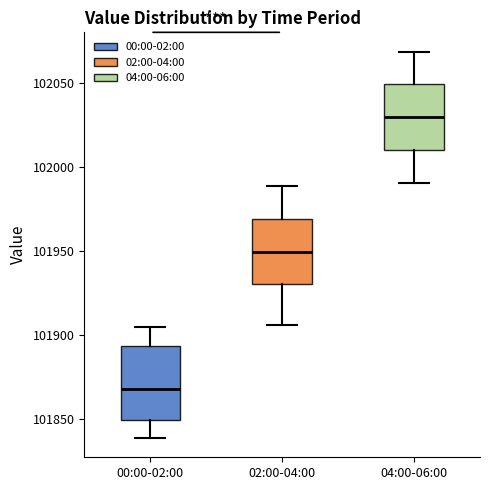

Reading left to right, transcribe this box plot: for each box, give where its median line is, the range the box spans, and where its two whiskers end, as read against the y-axis. The values are not printed on the chart, so give them approximately, as read against the axis.

00:00-02:00: median 101870, box 101850 to 101895, whiskers 101840 to 101905
02:00-04:00: median 101950, box 101930 to 101970, whiskers 101905 to 101990
04:00-06:00: median 102030, box 102010 to 102050, whiskers 101990 to 102070